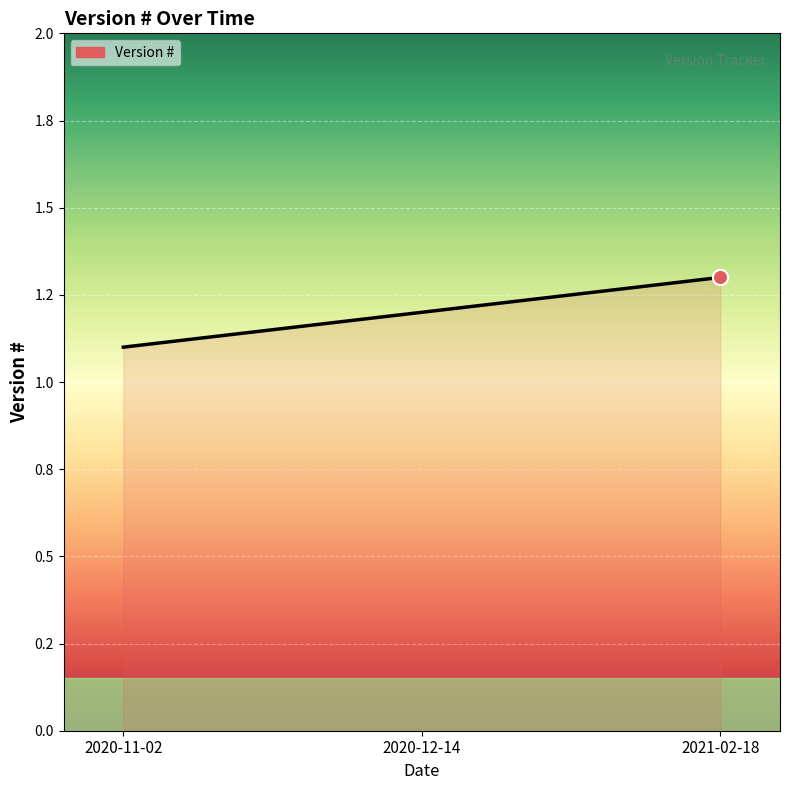

Between 2020-12-14 and 2021-02-18, which is larger?

2021-02-18